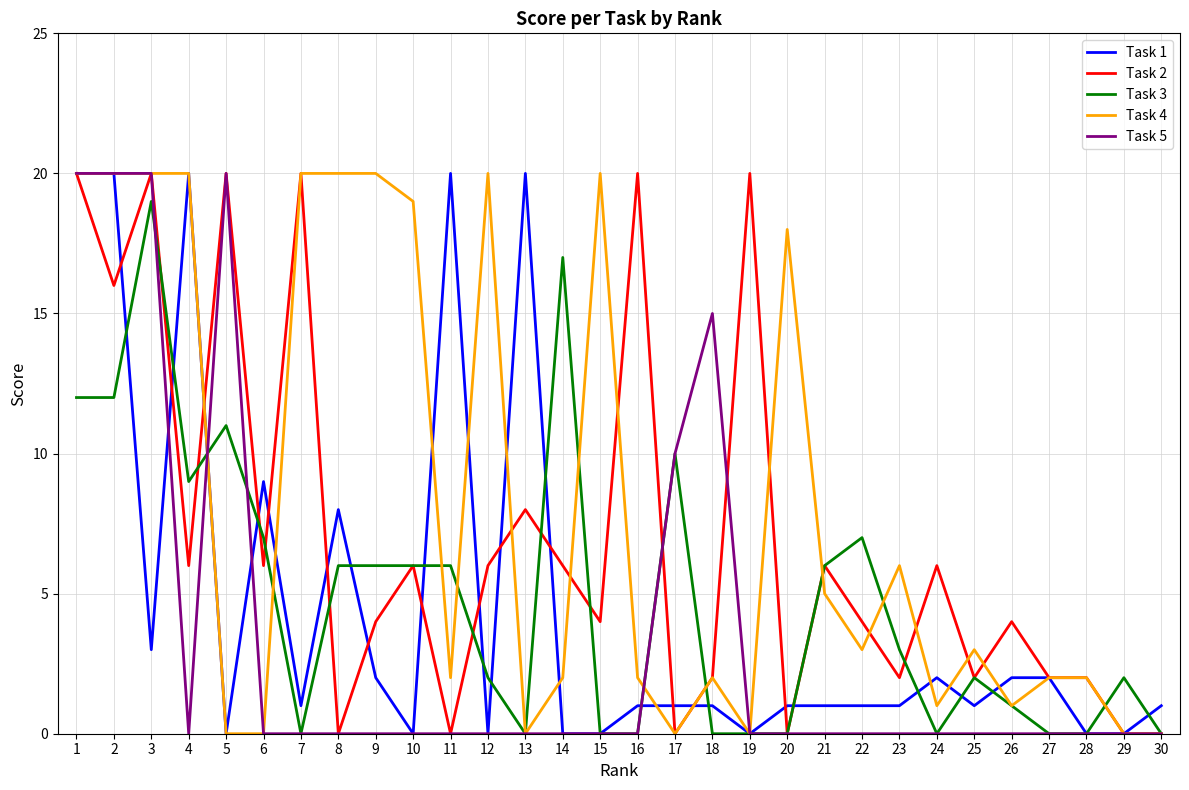

Between 4 and 22, which series saw the biggest shift?

Task 1